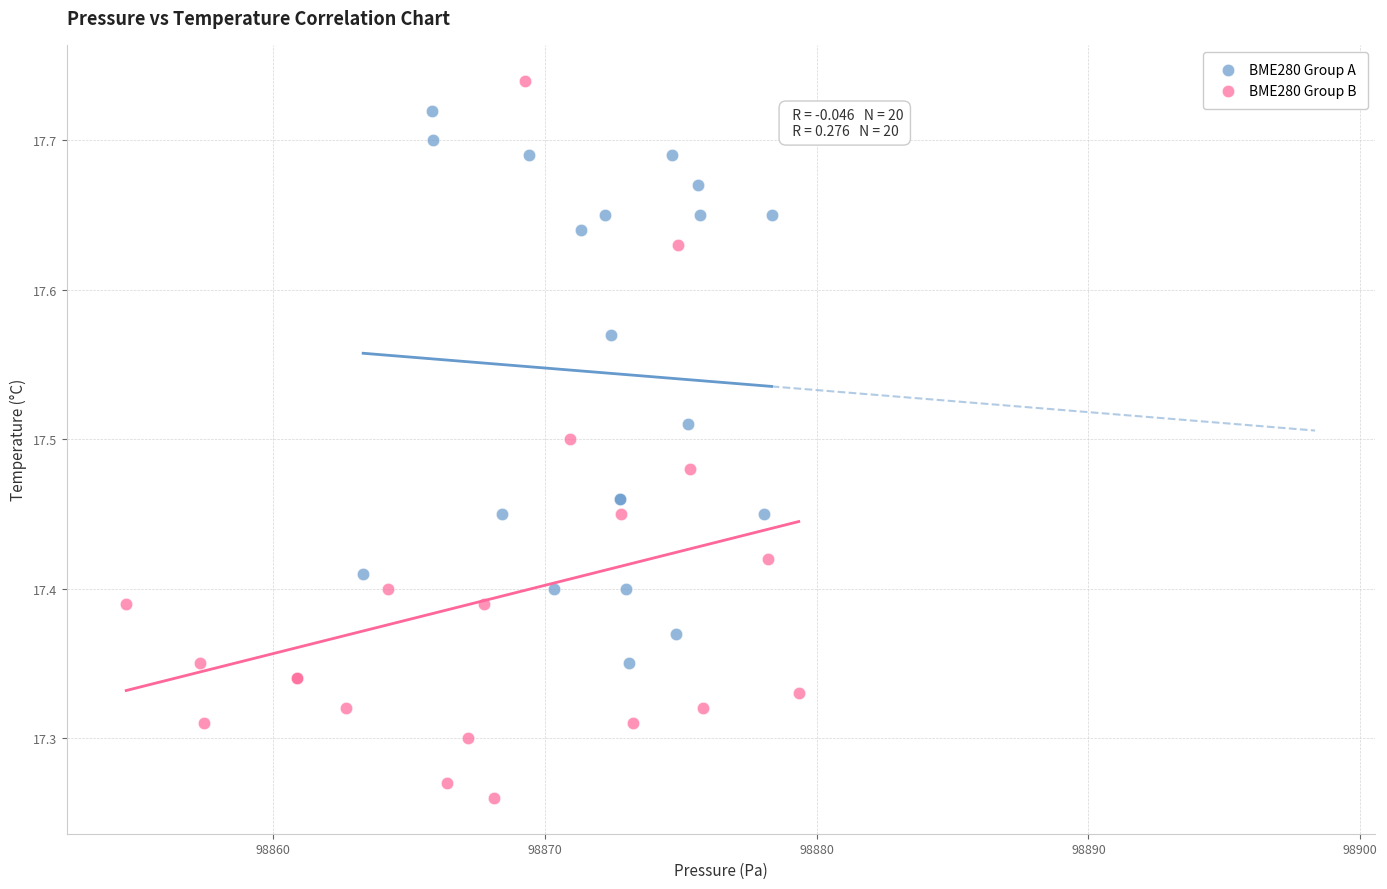

Which series reaches the minimum Y coordinate?

BME280 Group B